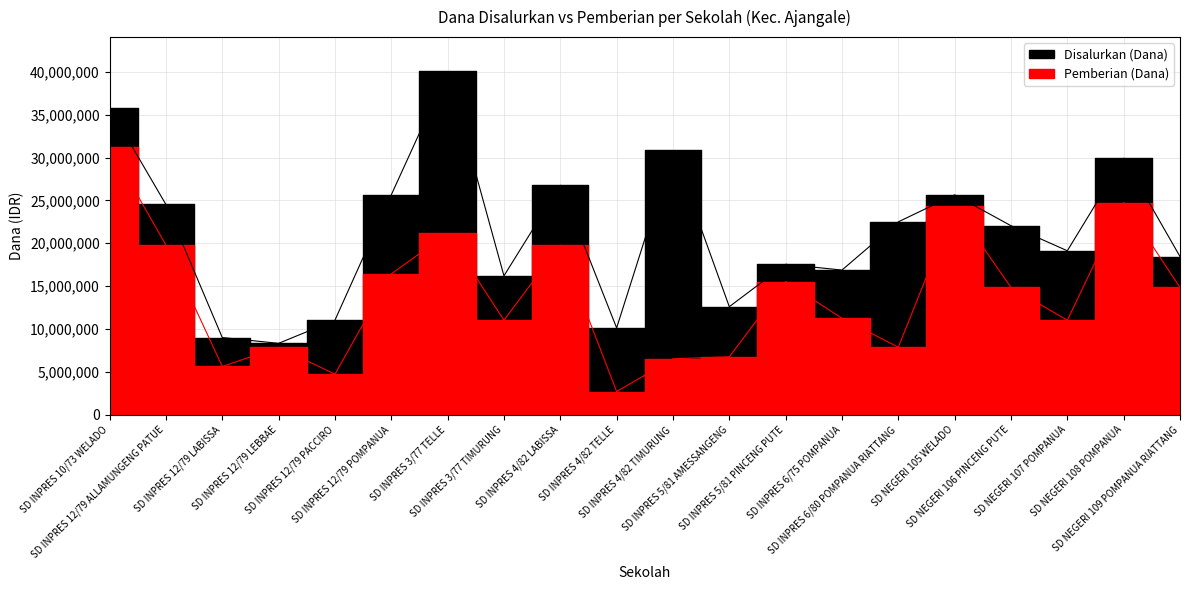

Is the value of Disalurkan (Dana) at SD INPRES 4/82 TELLE greater than the value of Pemberian (Dana) at SD INPRES 5/81 PINCENG PUTE?

No